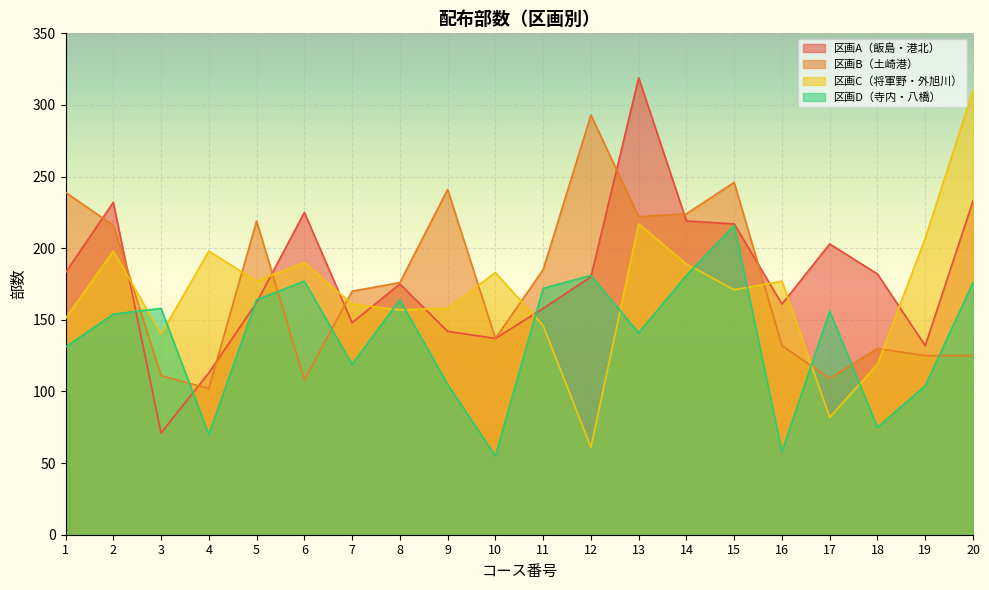

What is the value of the 区画A（飯島・港北） point at the 11th from the left?

158